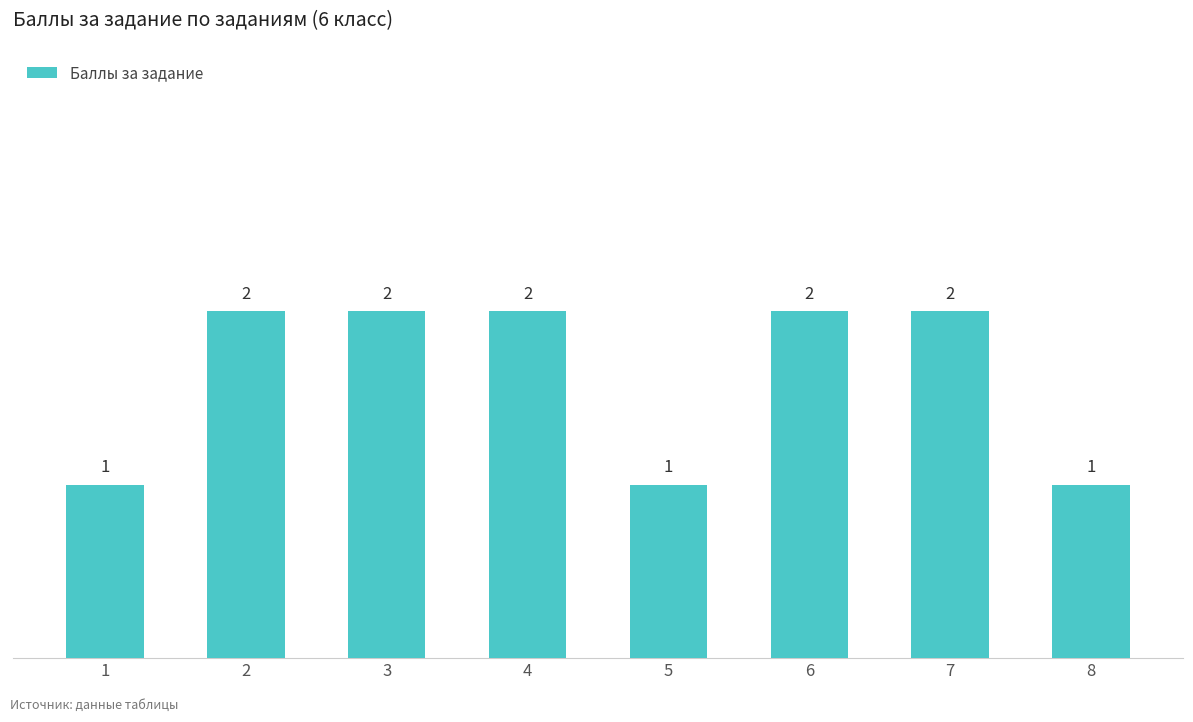

What is the ratio of the value at 2 to the value at 6?

1.0